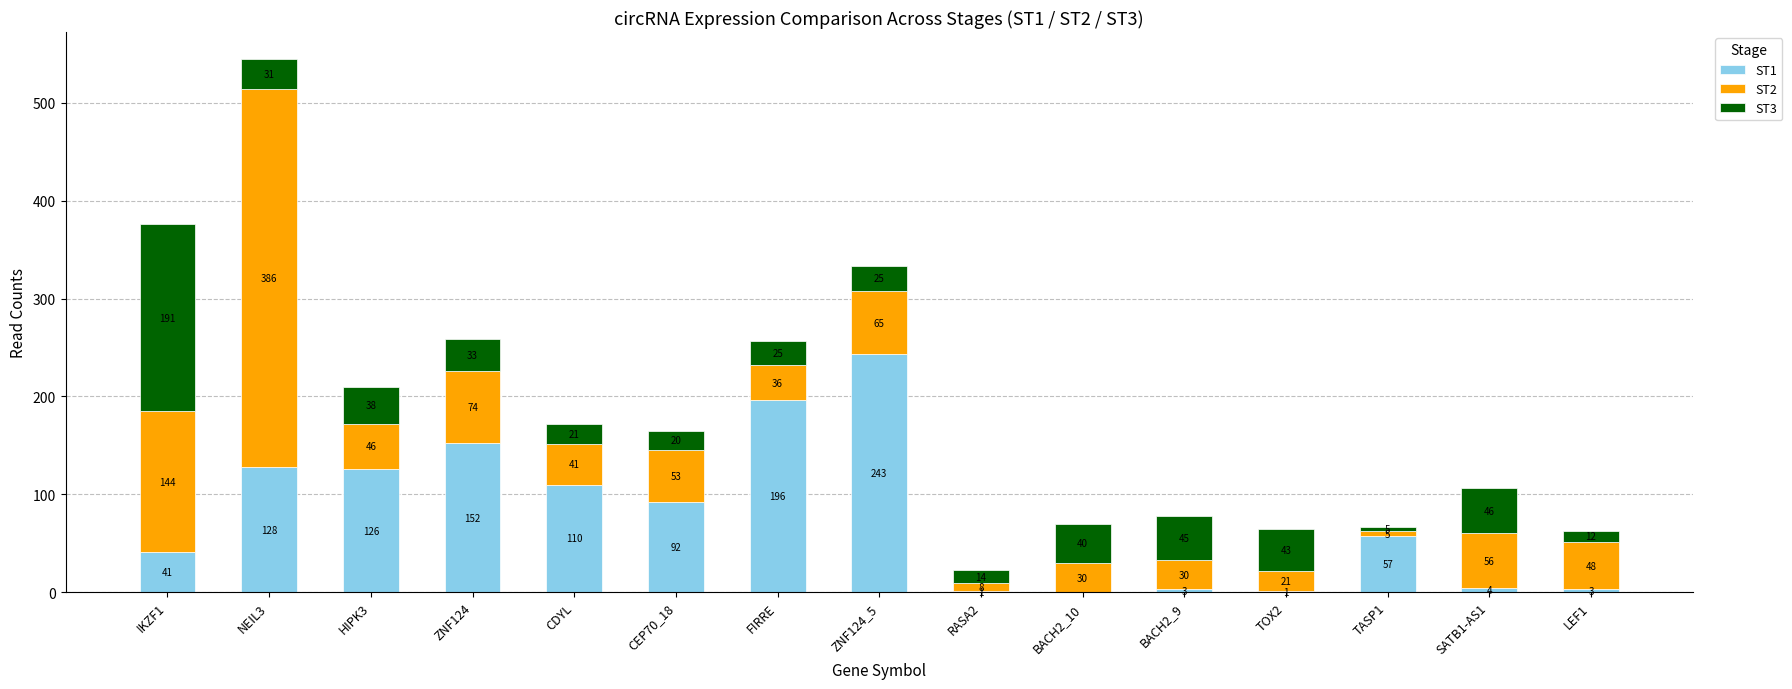

What value does the ST1 series have at FIRRE?

196